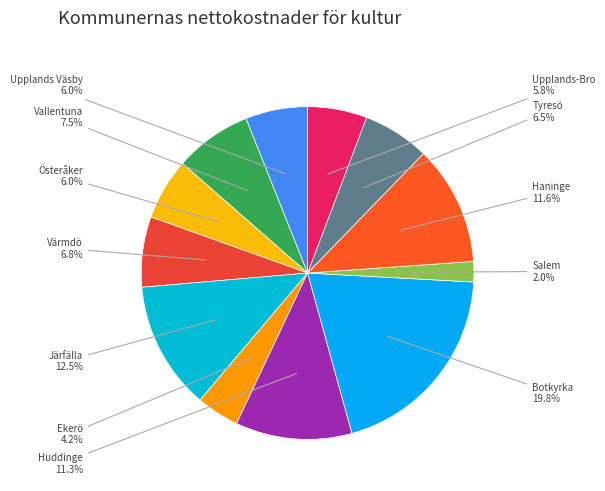

To the nearest percent, what is the average slice percentage?

8%